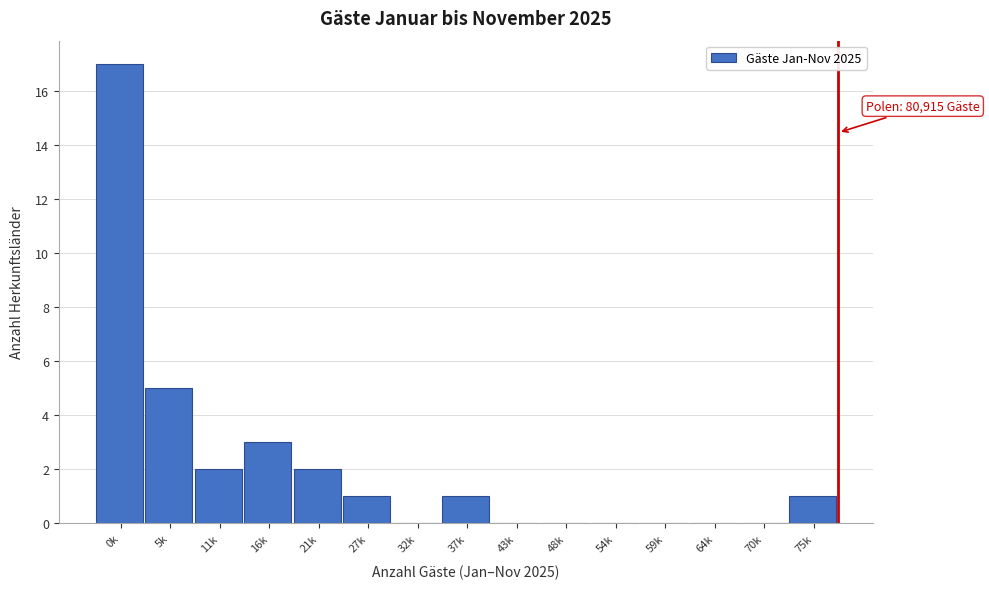

Reading left to right, list all the values displayed in this chart.

0k=17	5k=5	11k=2	16k=3	21k=2	27k=1	32k=0	37k=1	43k=0	48k=0	54k=0	59k=0	64k=0	70k=0	75k=1